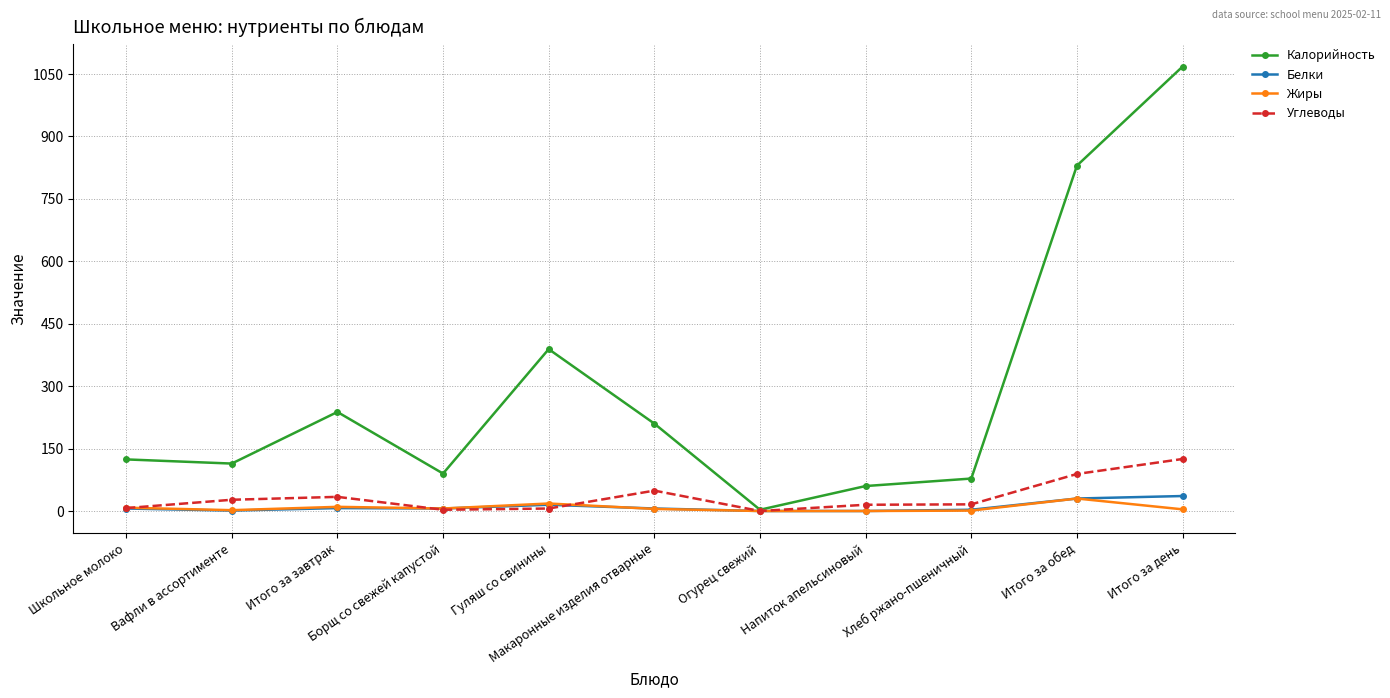

Between Вафли в ассортименте and Напиток апельсиновый, which series saw the biggest shift?

Калорийность